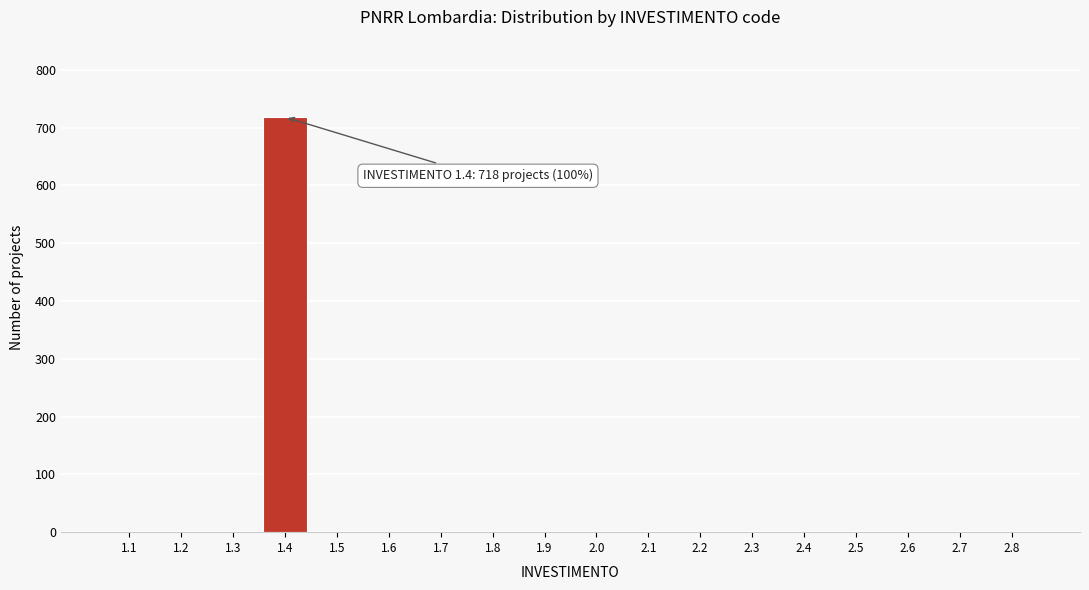

Reading right to left, extract all data points from this chart.

2.8=0	2.7=0	2.6=0	2.5=0	2.4=0	2.3=0	2.2=0	2.1=0	2.0=0	1.9=0	1.8=0	1.7=0	1.6=0	1.5=0	1.4=718	1.3=0	1.2=0	1.1=0